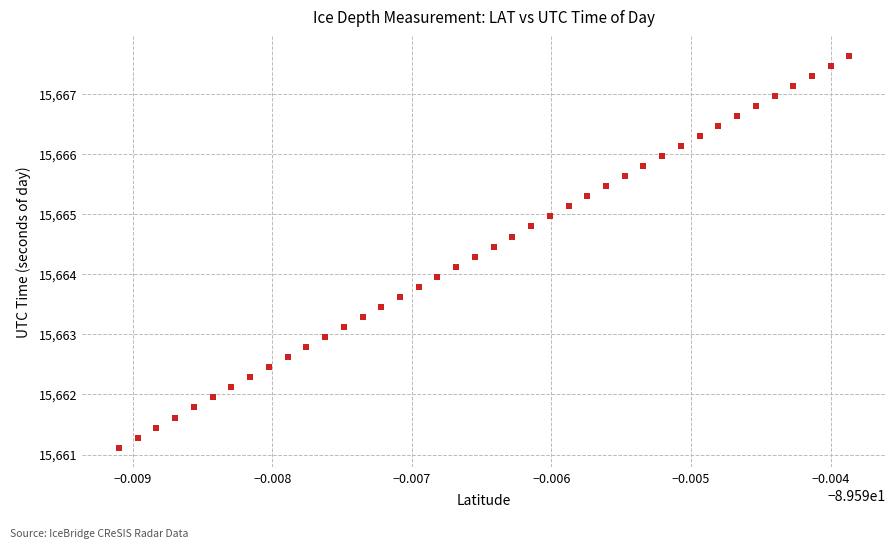

What is the range of Y values (max minus min)?

6.5